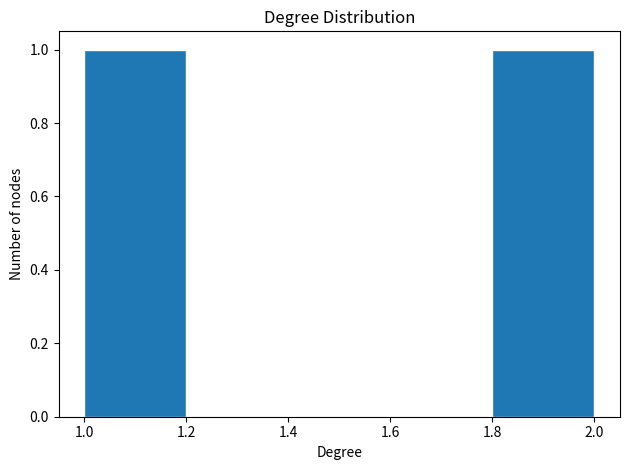

How tall is the bar that spans 1.0 to 1.2 on the x-axis? The values are not printed on the chart, so give them approximately, as read against the axis.

1